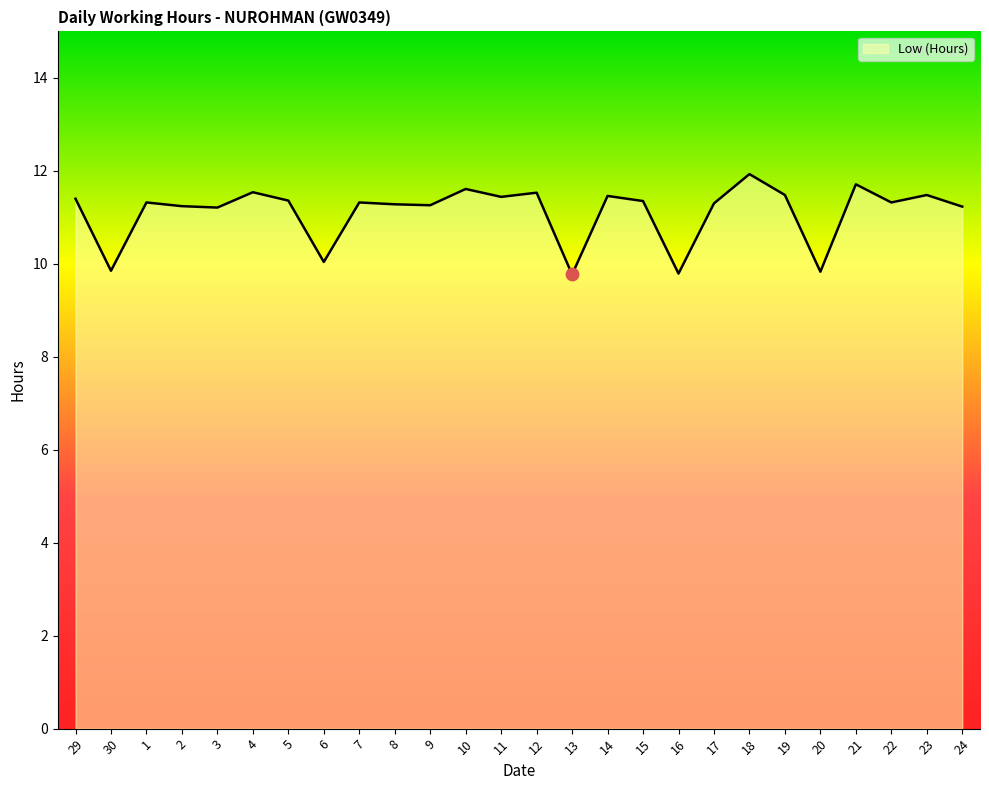

Which has a higher value, 3 or 20?

3